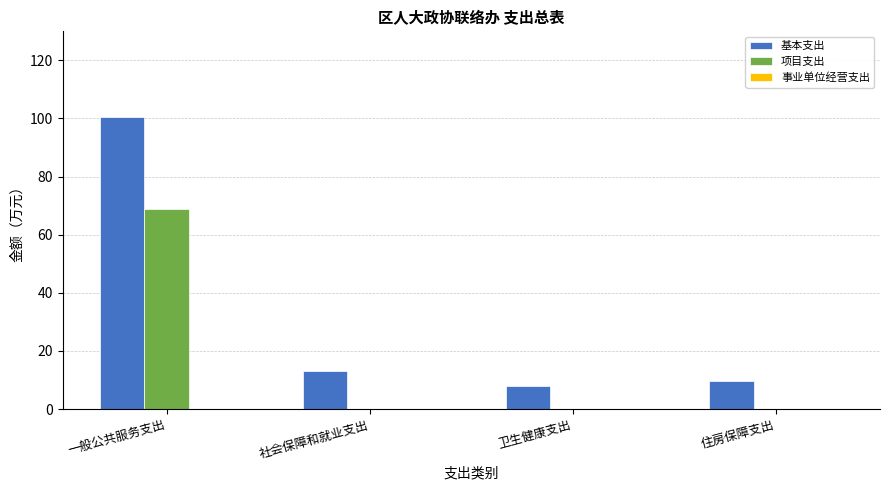

Does the chart contain stacked bars?

No